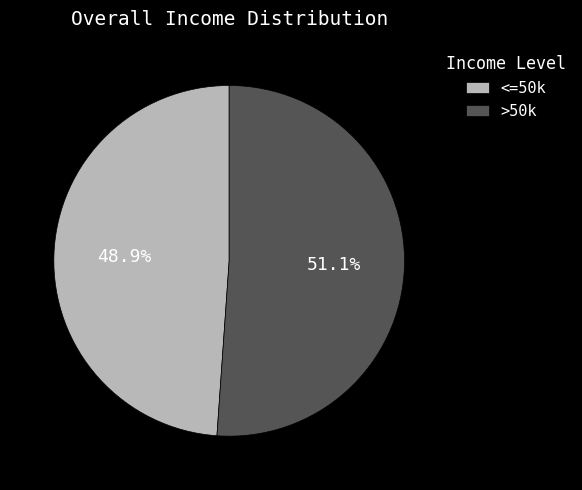

Is there a majority slice in this chart?

Yes